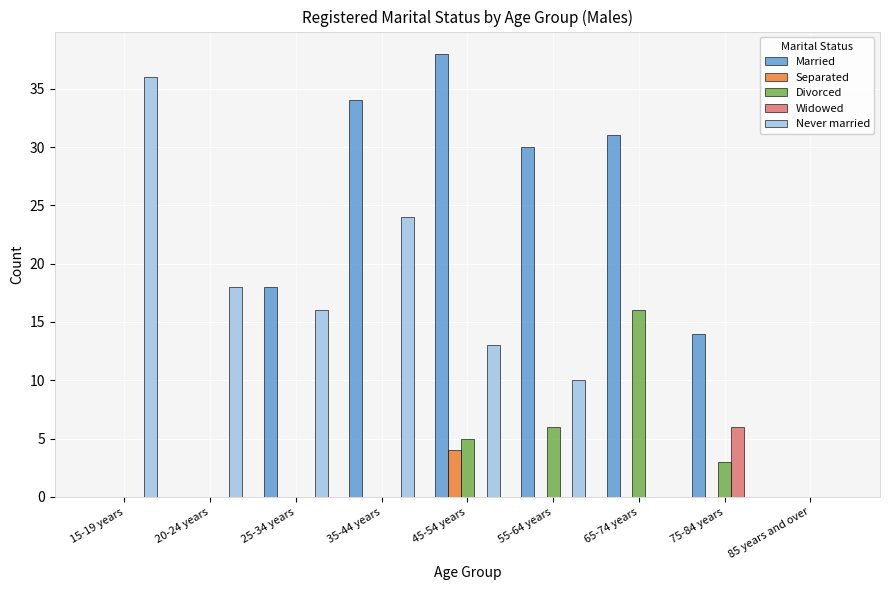

True or false: Separated has a value of -2 at 85 years and over.

False